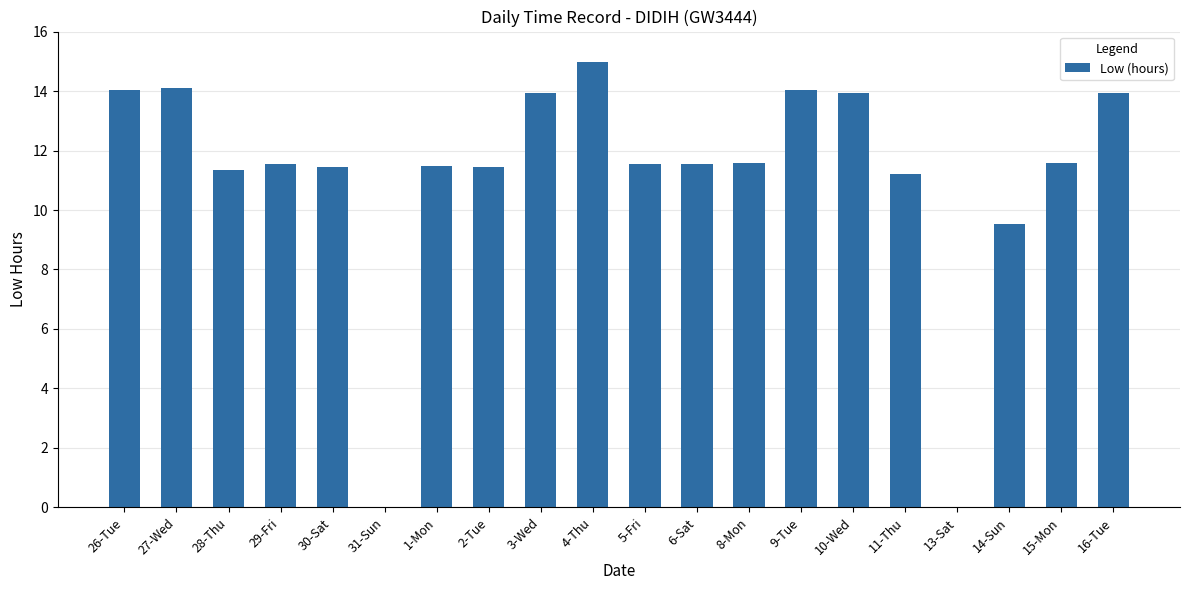

What is the sum of the values at 10-Wed and 3-Wed?

27.9